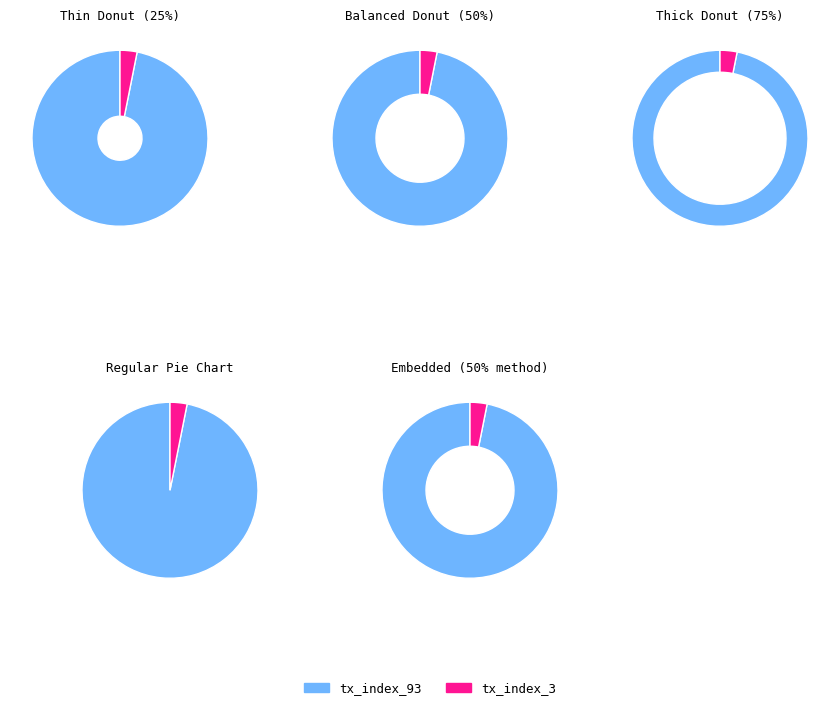

True or false: tx_index_3 accounts for 8% of the total.

False